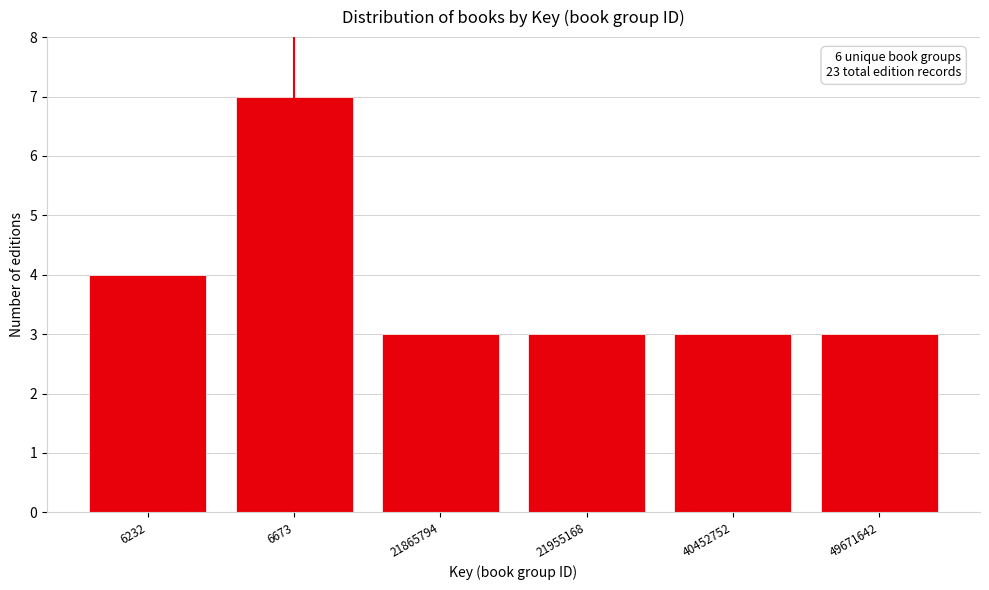

Reading left to right, list all the values displayed in this chart.

4	7	3	3	3	3